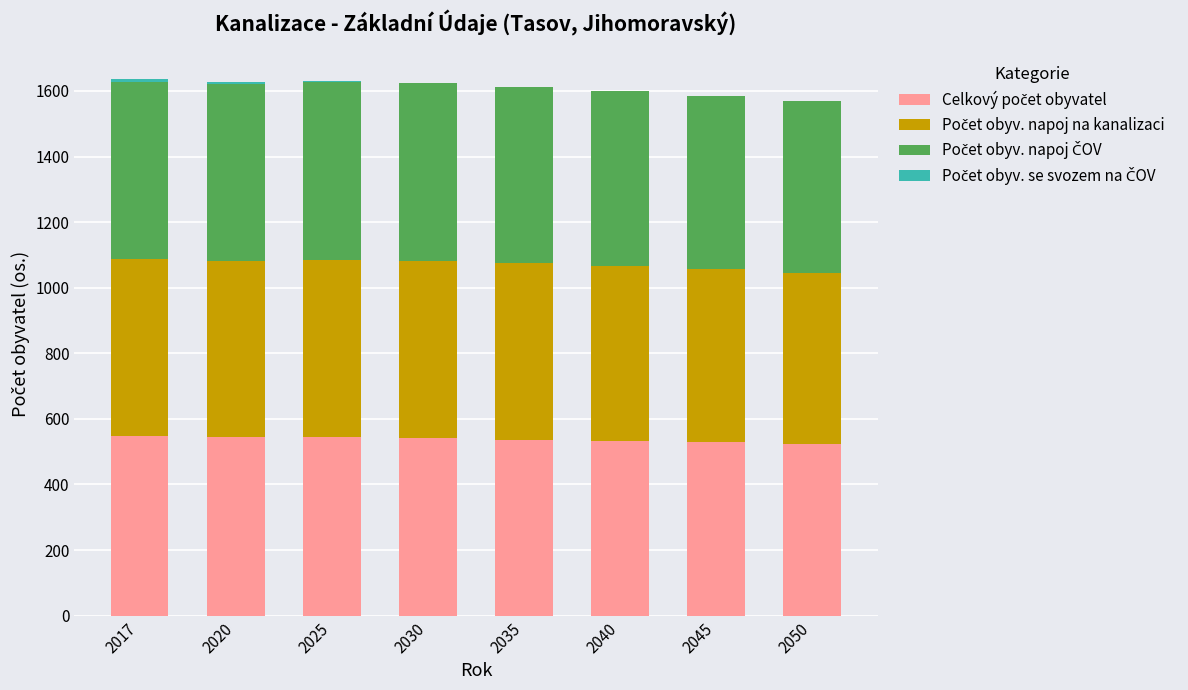

List the series in order of their peak value, highest first.

Celkový počet obyvatel, Počet obyv. napoj na kanalizaci, Počet obyv. napoj ČOV, Počet obyv. se svozem na ČOV